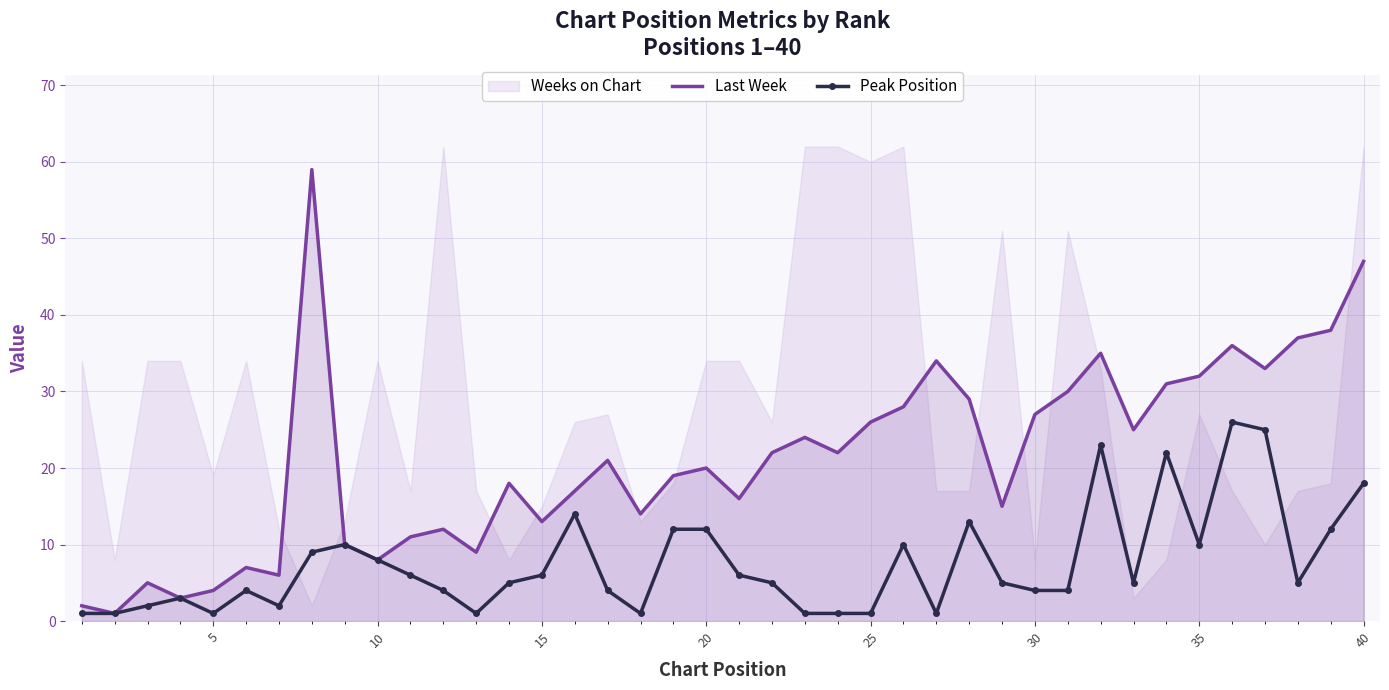

Is it true that Last Week equals 13 at 15?

True